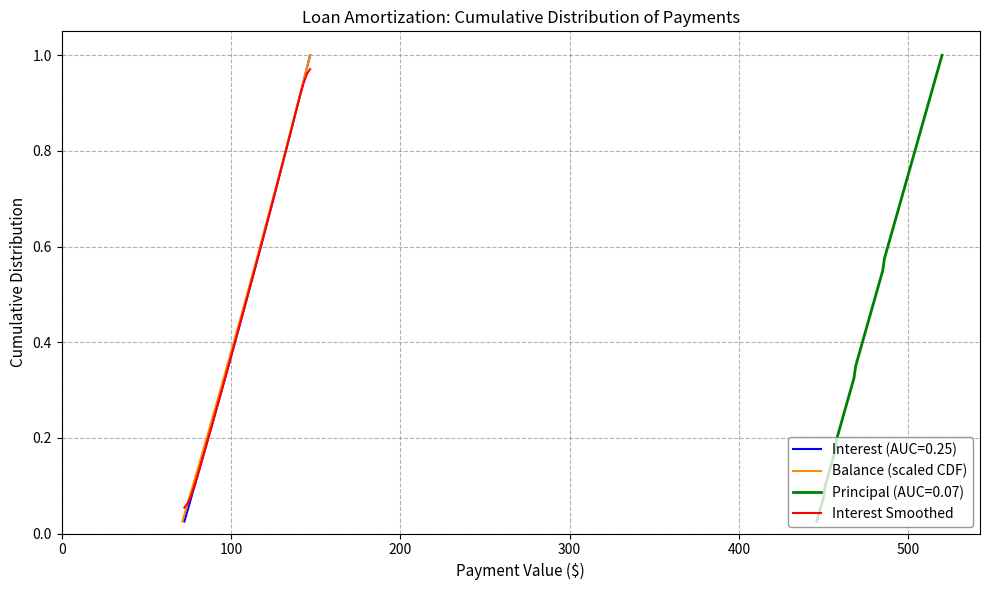

What position from the left is 200?

3